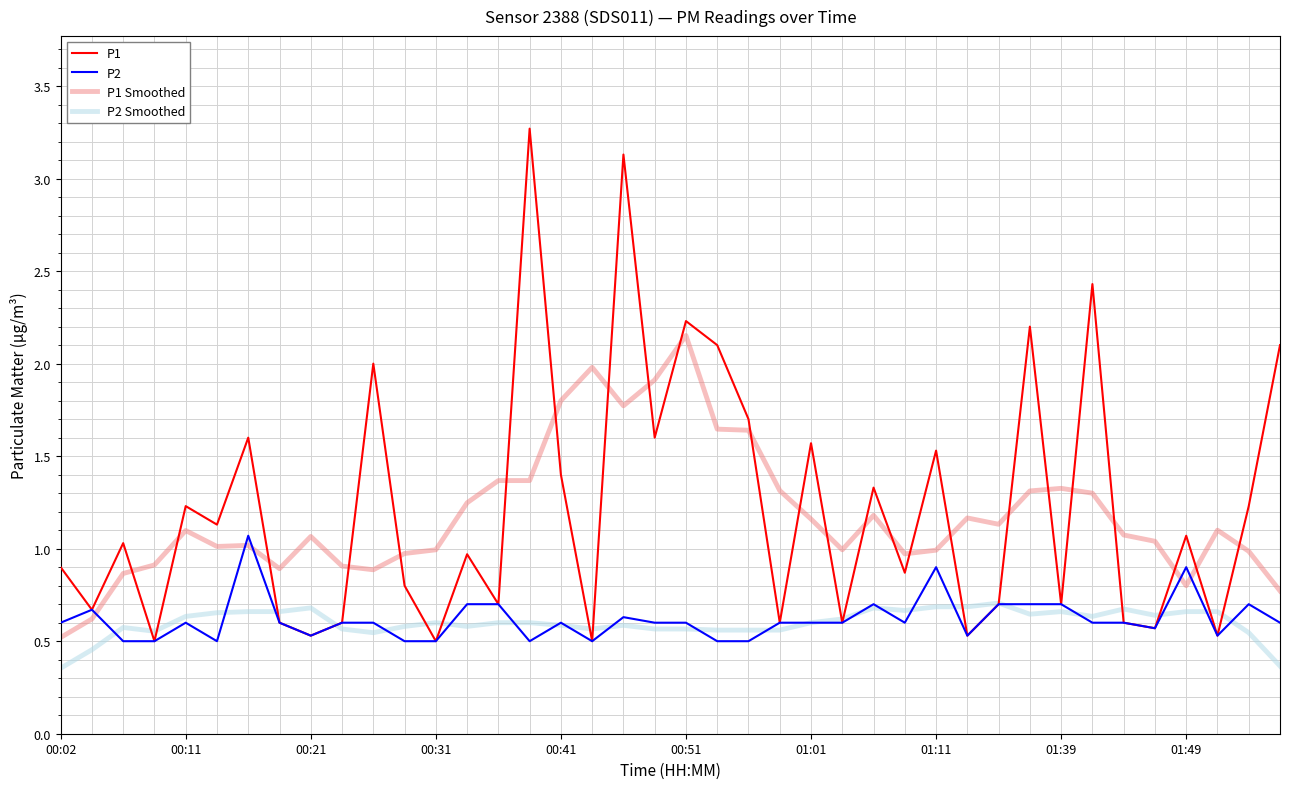

What is the sum of all P2 values?

24.7